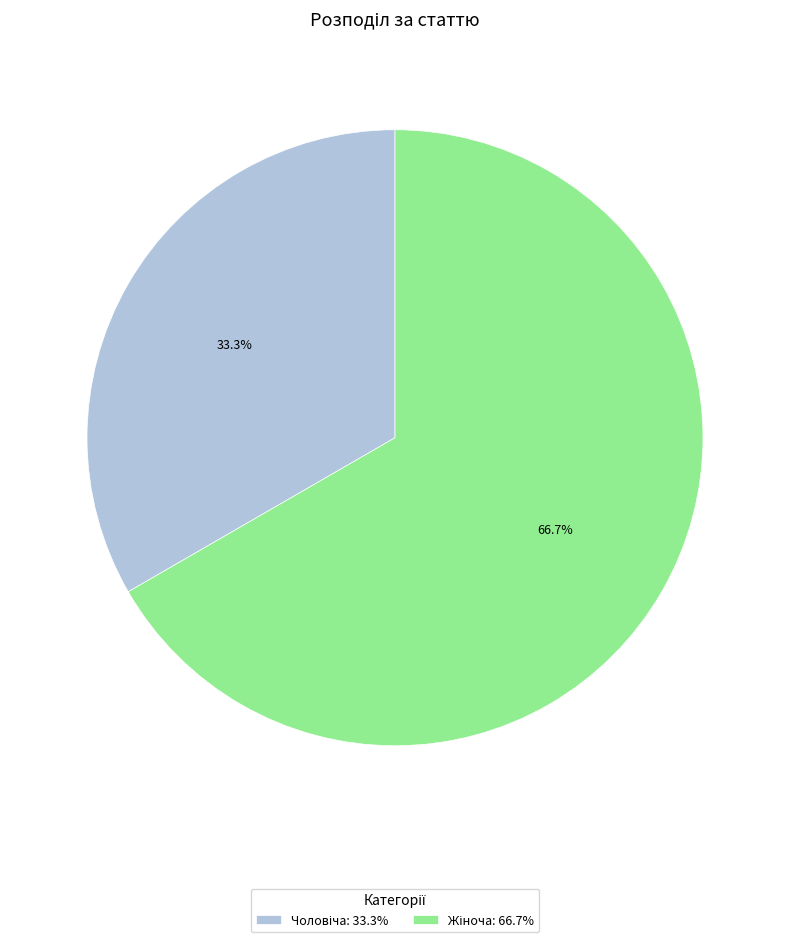

Is the sum of Чоловіча and Жіноча greater than half?

Yes